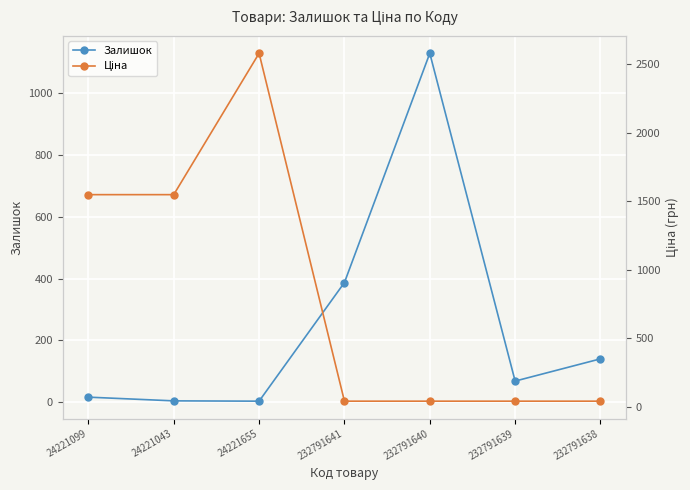

Does the chart display data point markers on the line(s)?

Yes